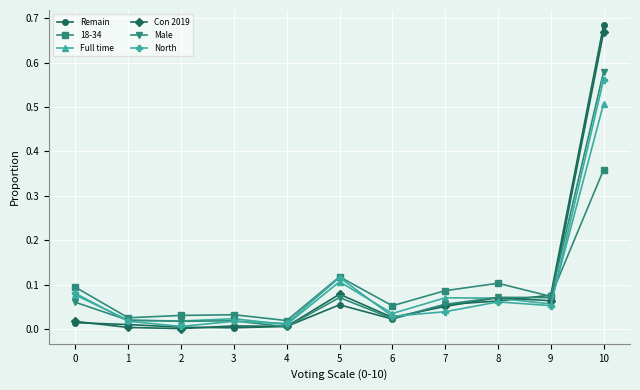

At which label does North reach its minimum?

2